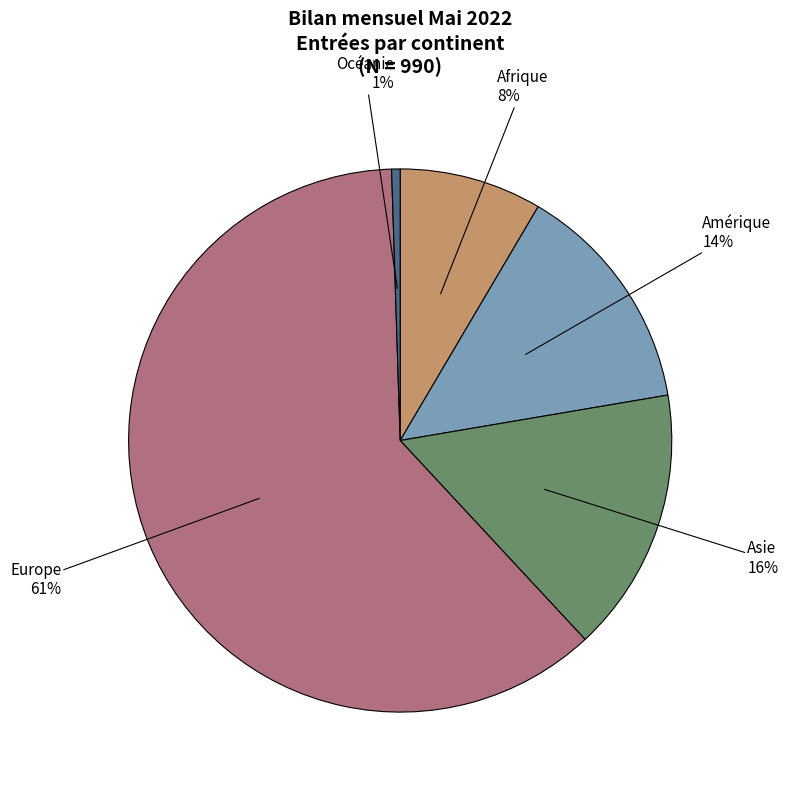

How many slices are in this pie chart?

5